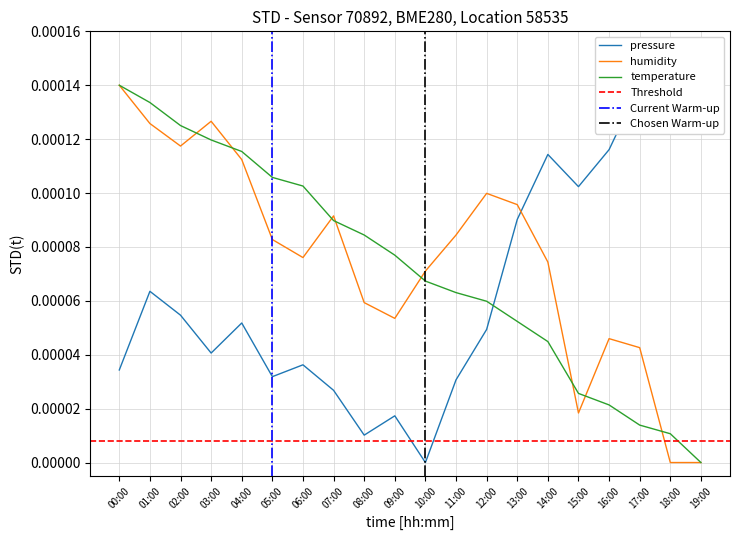

Reading left to right, extract all data points from this chart.

pressure: 00:00=0.0	01:00=0.0	02:00=0.0	03:00=0.0	04:00=0.0	05:00=0.0	06:00=0.0	07:00=0.0	08:00=0.0	09:00=0.0	10:00=0.0	11:00=0.0	12:00=0.0	13:00=0.0	14:00=0.0	15:00=0.0	16:00=0.0	17:00=0.0	18:00=0.0	19:00=0.0
humidity: 00:00=0.0	01:00=0.0	02:00=0.0	03:00=0.0	04:00=0.0	05:00=0.0	06:00=0.0	07:00=0.0	08:00=0.0	09:00=0.0	10:00=0.0	11:00=0.0	12:00=0.0	13:00=0.0	14:00=0.0	15:00=0.0	16:00=0.0	17:00=0.0	18:00=0.0	19:00=0.0
temperature: 00:00=0.0	01:00=0.0	02:00=0.0	03:00=0.0	04:00=0.0	05:00=0.0	06:00=0.0	07:00=0.0	08:00=0.0	09:00=0.0	10:00=0.0	11:00=0.0	12:00=0.0	13:00=0.0	14:00=0.0	15:00=0.0	16:00=0.0	17:00=0.0	18:00=0.0	19:00=0.0